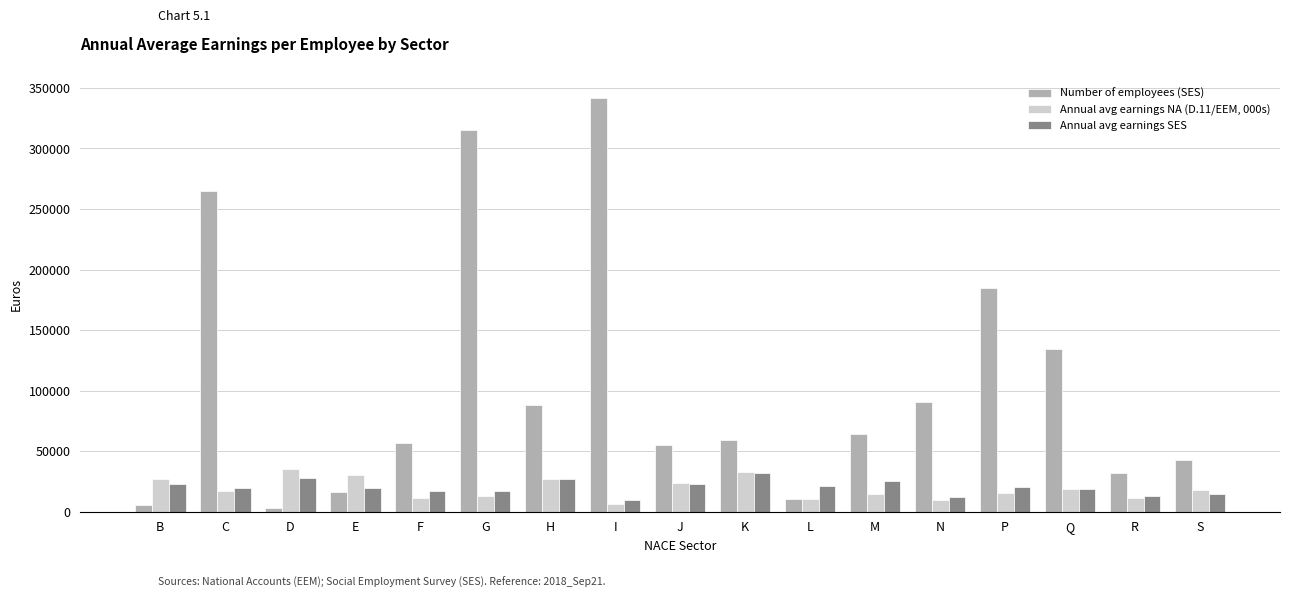

What are all the series names shown in the legend?

Number of employees (SES), Annual avg earnings NA (D.11/EEM, 000s), Annual avg earnings SES